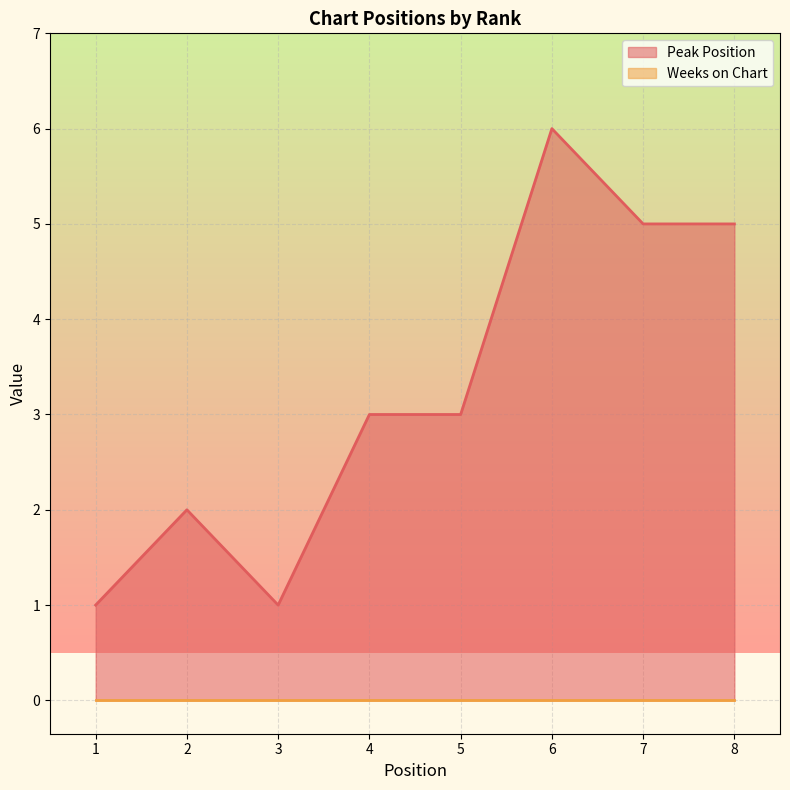

At which label is the value closest to 3?

4